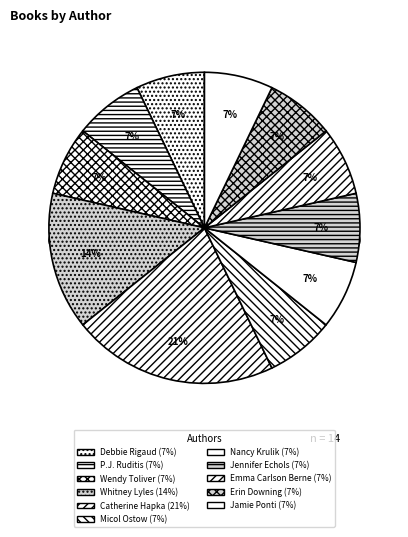

Which category has the biggest portion of the pie?

Catherine Hapka